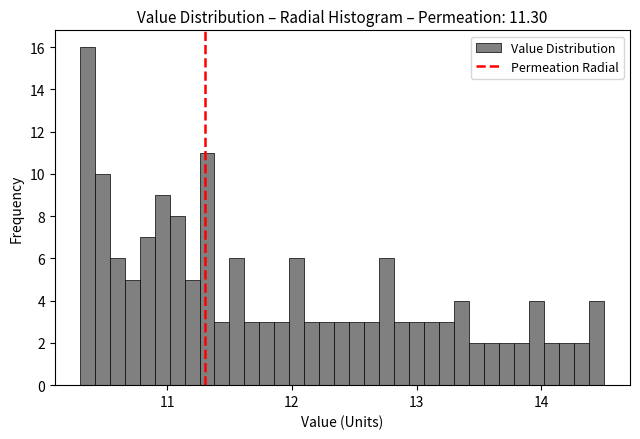

Around what value on the x-axis is the tallest bar? Give the approximate position of its centre, as read against the axis.

10.4